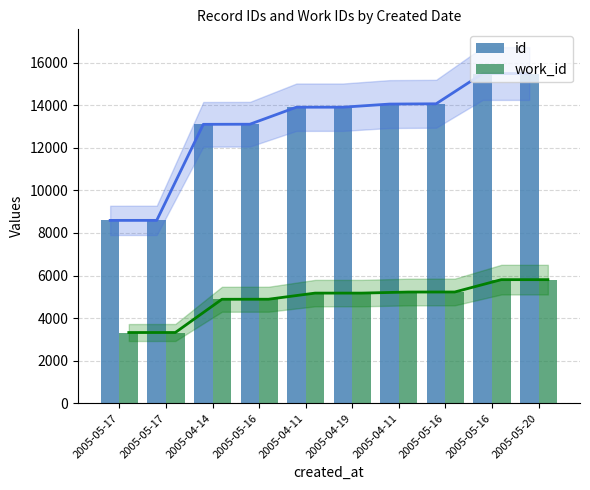

What is the average value of the work_id series?

4884